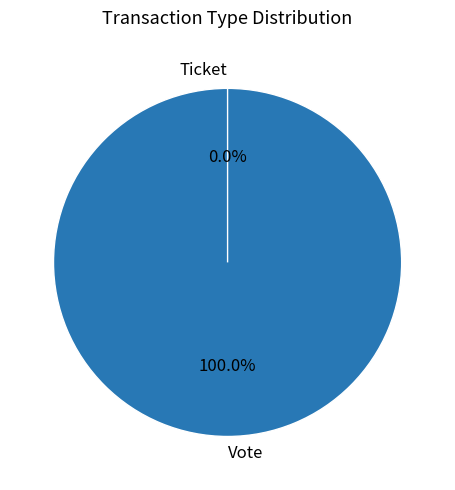

To the nearest percent, what is the difference between the Vote and Ticket slice percentages?

100%